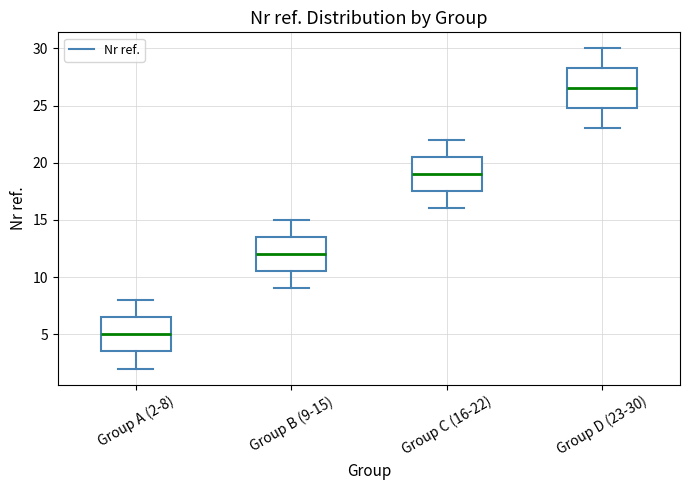

Which box's median line is the highest?

Group D (23-30)